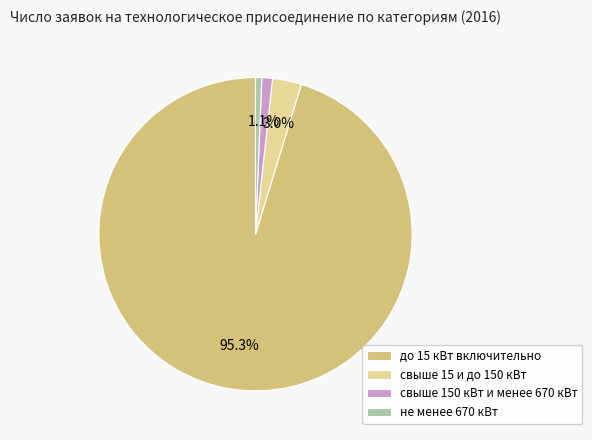

Count the number of slices in the pie.

4